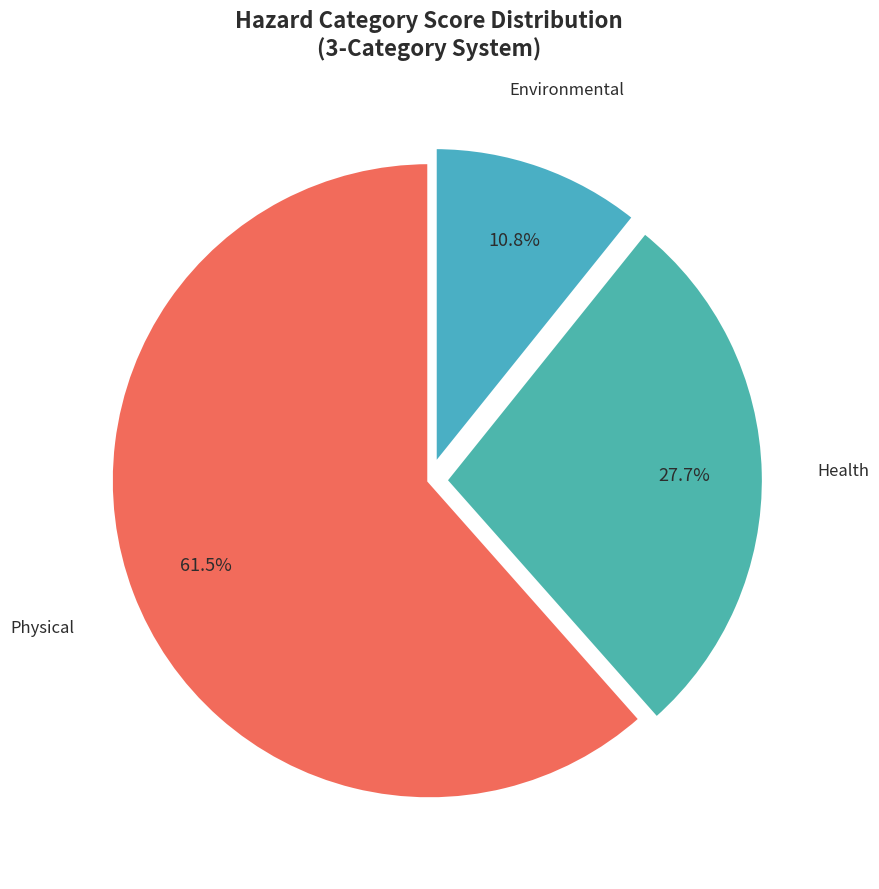

Is Health the majority of the pie?

No